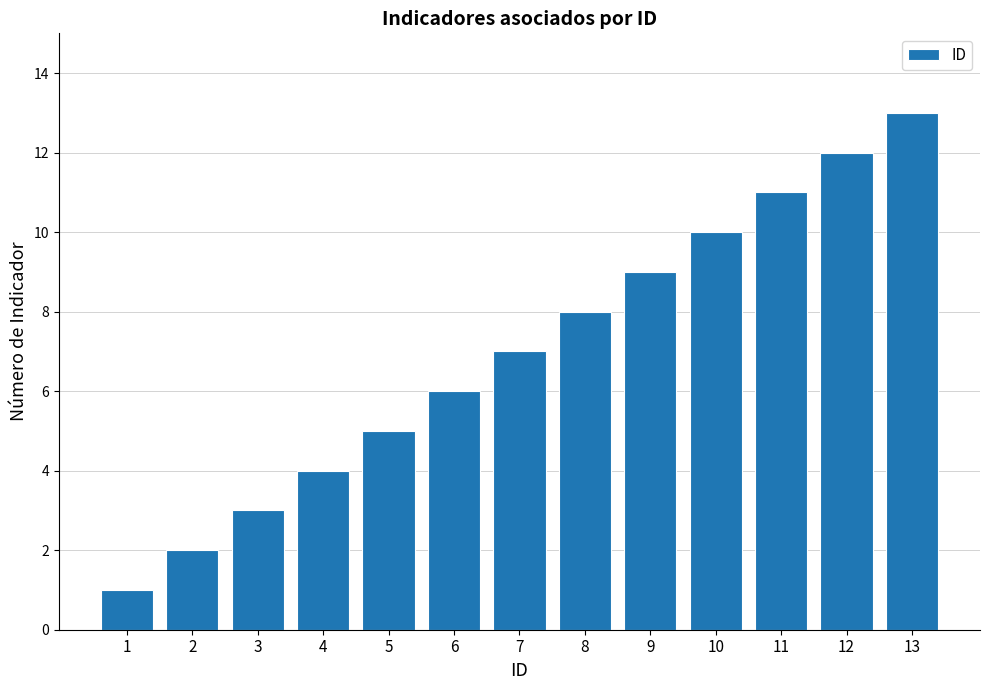

Rank the categories by value from lowest to highest.

1, 2, 3, 4, 5, 6, 7, 8, 9, 10, 11, 12, 13